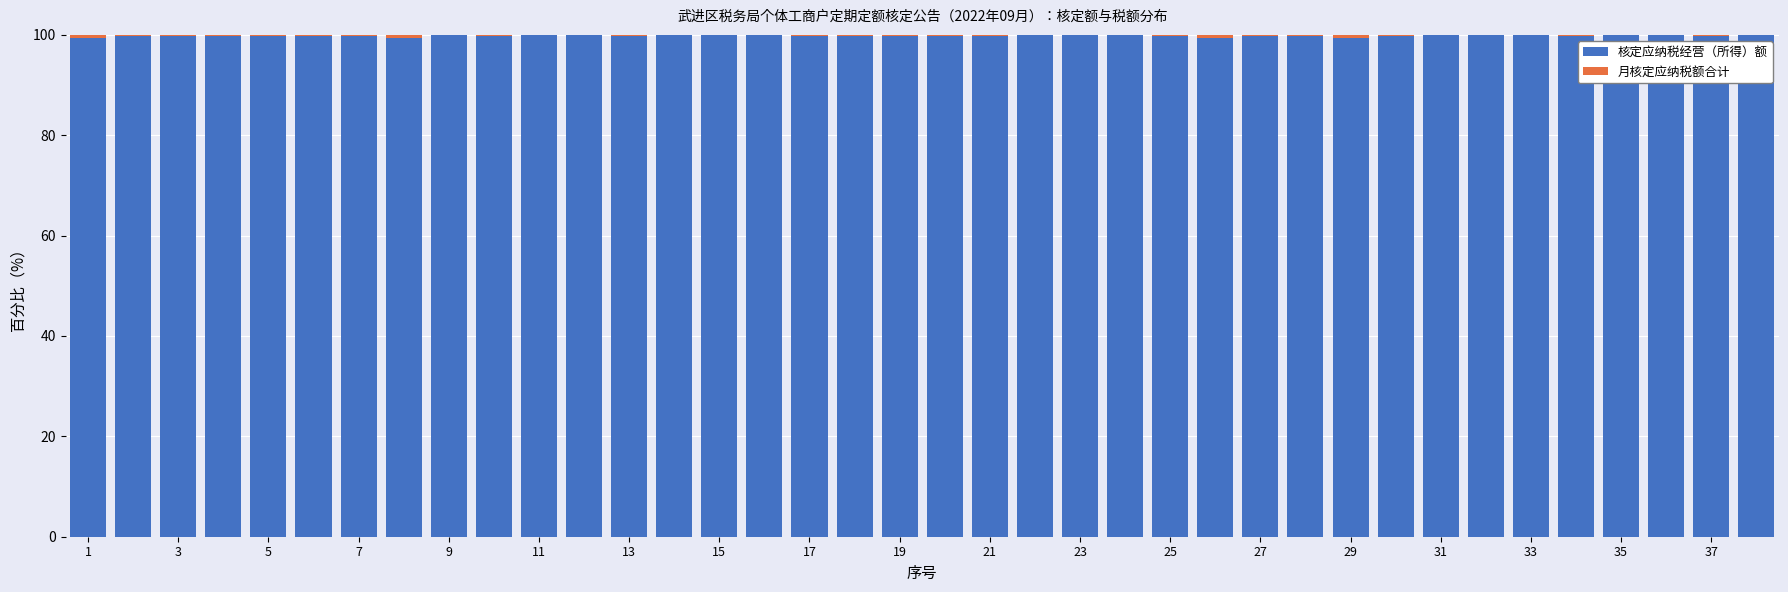

Are the bars grouped side by side (vs. stacked)?

No